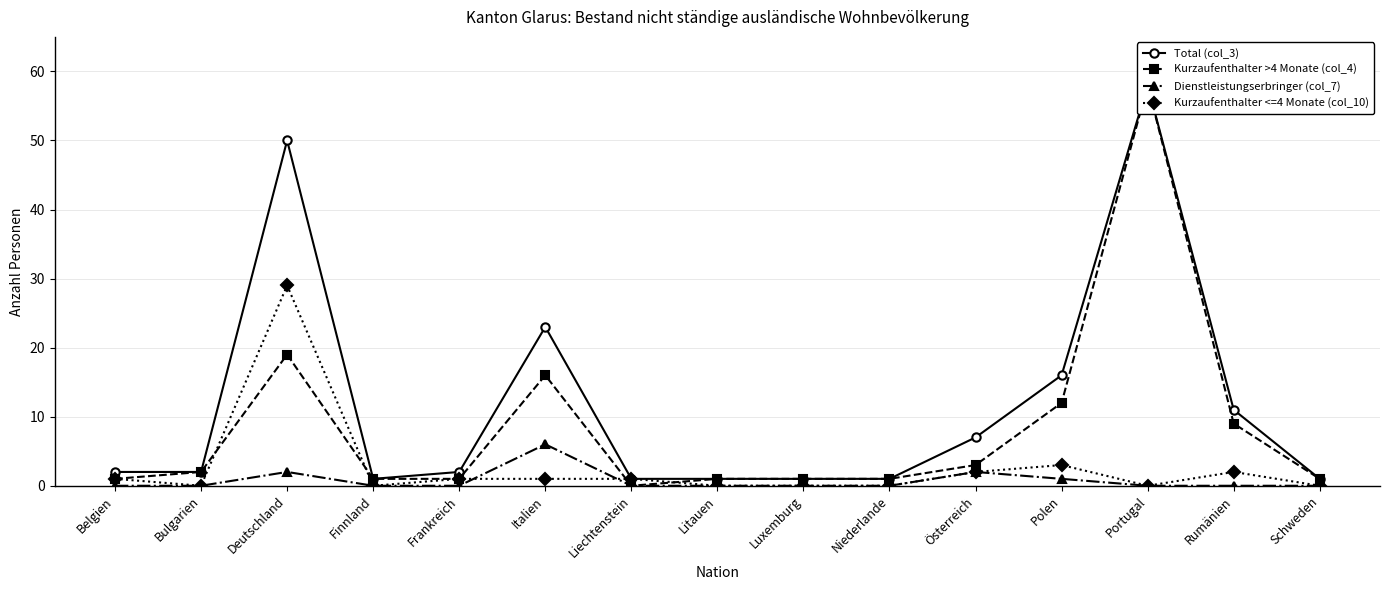

What is the sum of all Total (col_3) values?

177